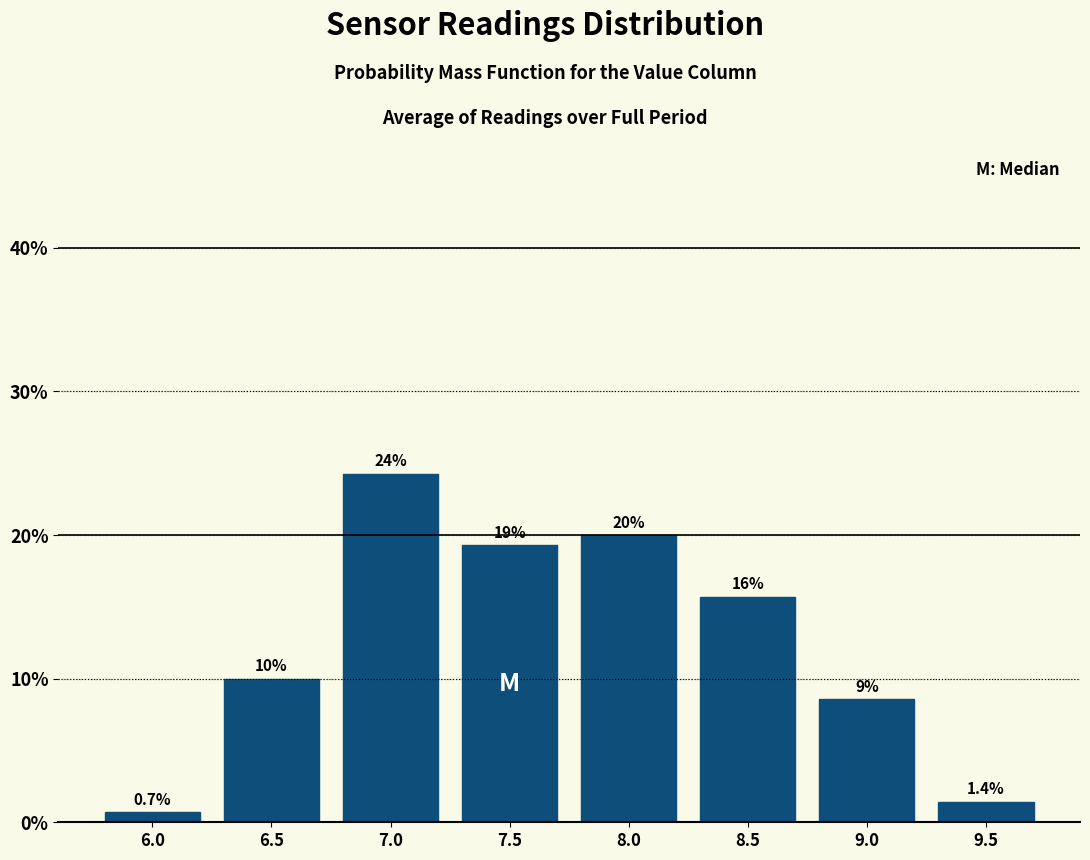

Reading left to right, transcribe all the data shown in this chart.

0.7	10.0	24.3	19.3	20.0	15.7	8.6	1.4